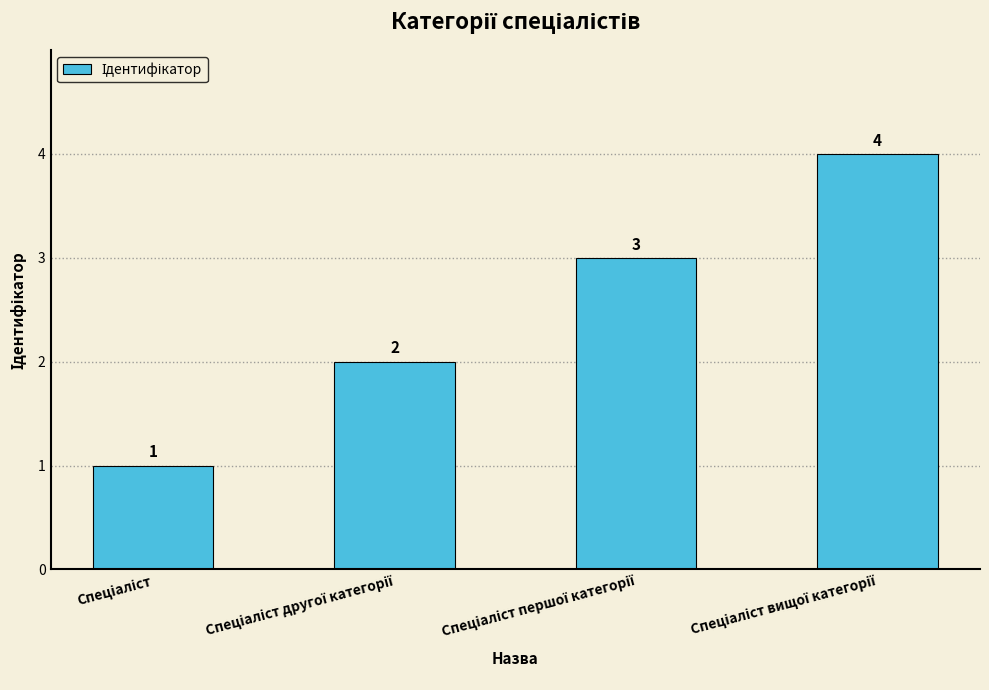

What is the maximum value shown in the chart?

4